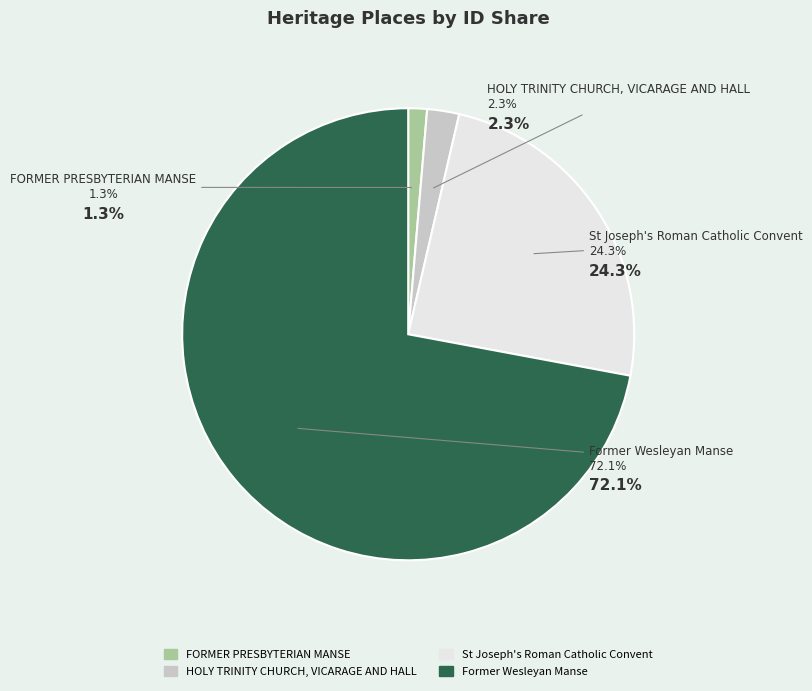

What is the largest slice in the pie chart?

Former Wesleyan Manse